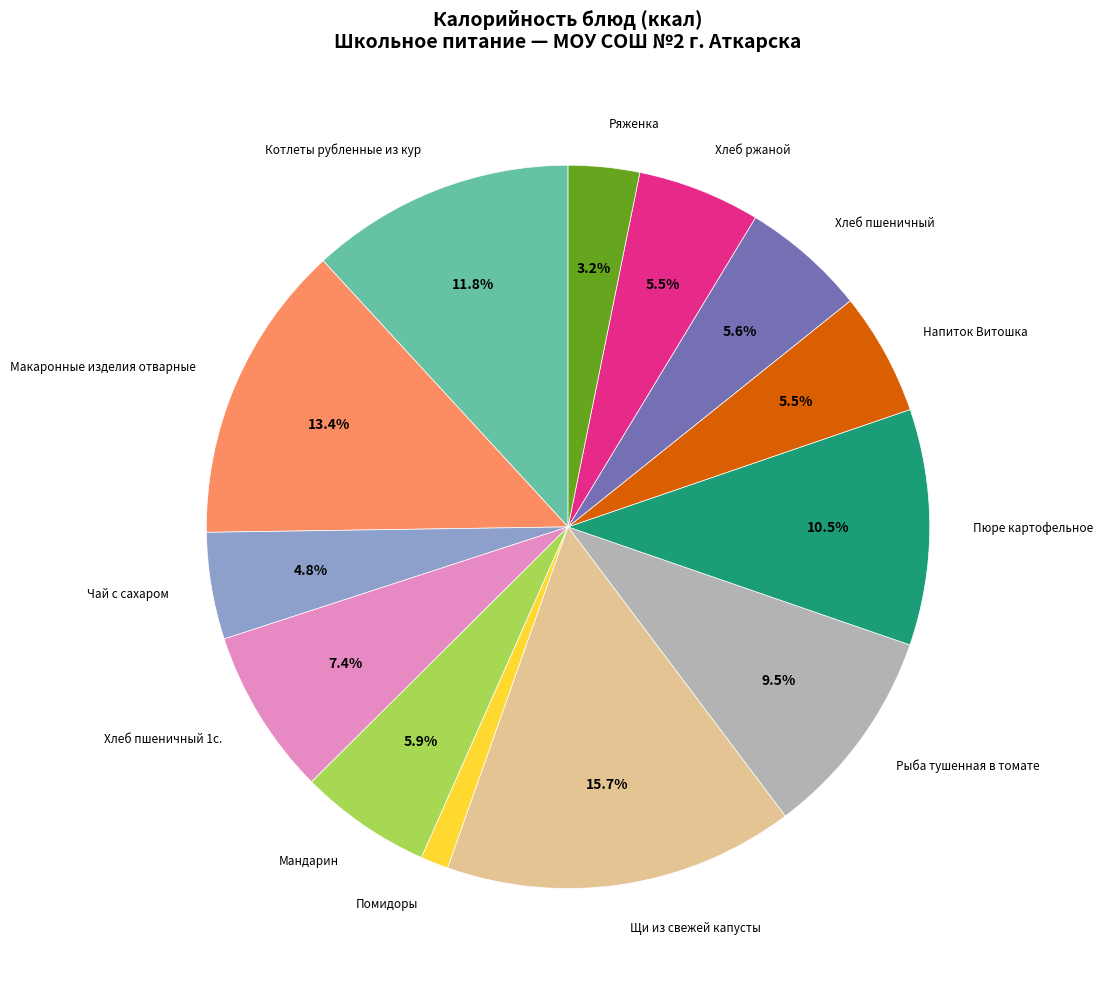

Approximately how many times larger is the value at Напиток Витошка compared to Пюре картофельное?

0.5